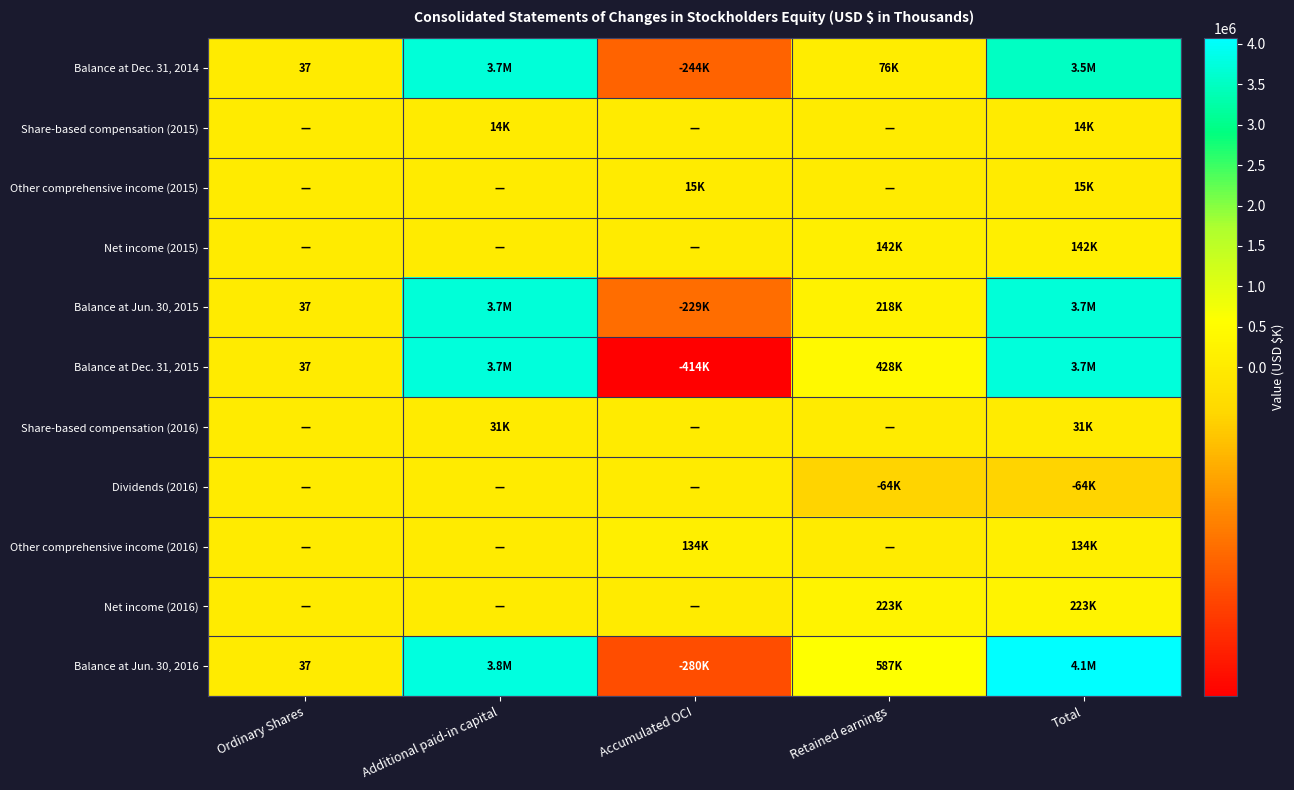

At how many categories does at least one series exceed 3055723?

2